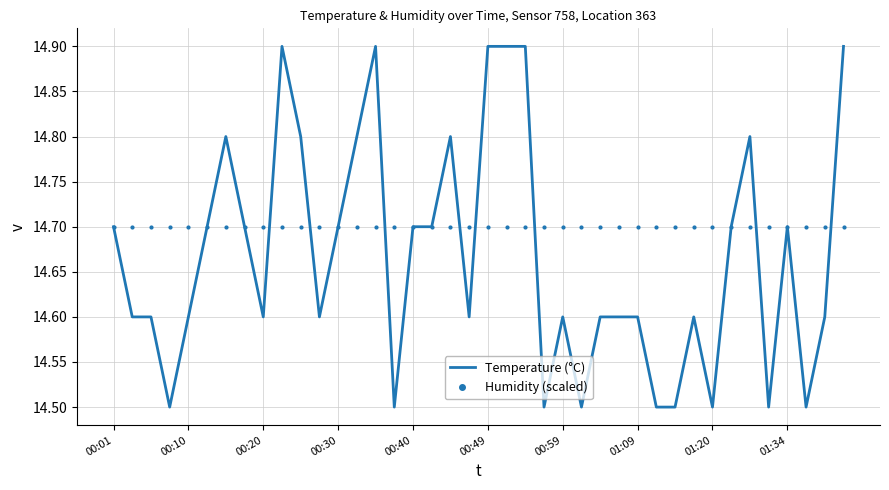

What is the smallest value displayed?

14.5